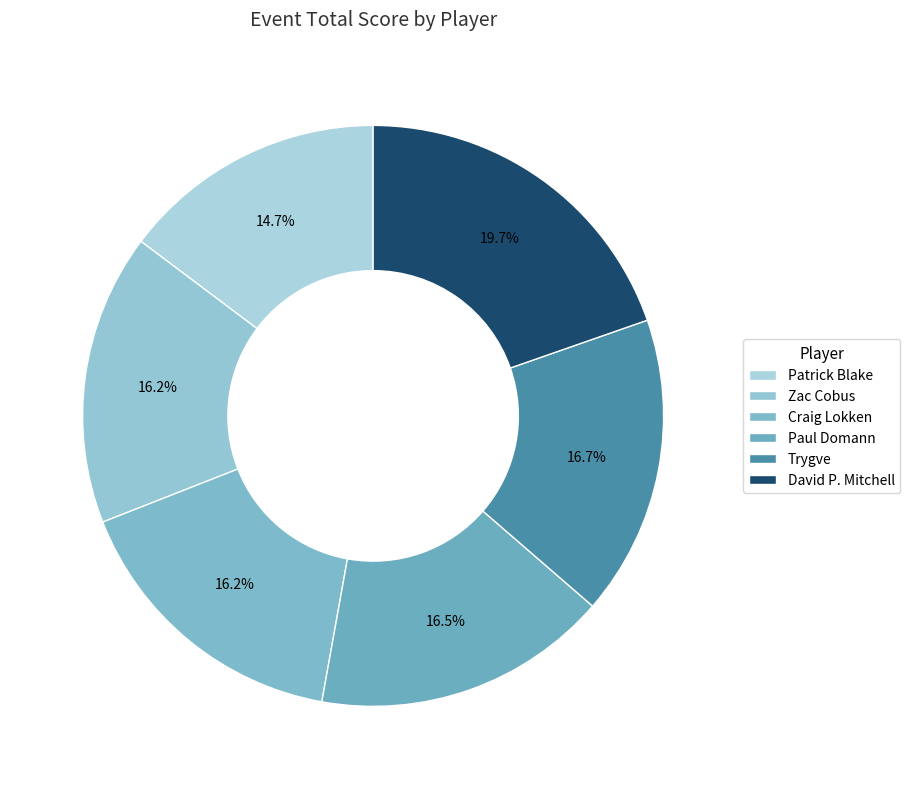

To the nearest percent, what is the combined percentage of Trygve and Craig Lokken?

33%